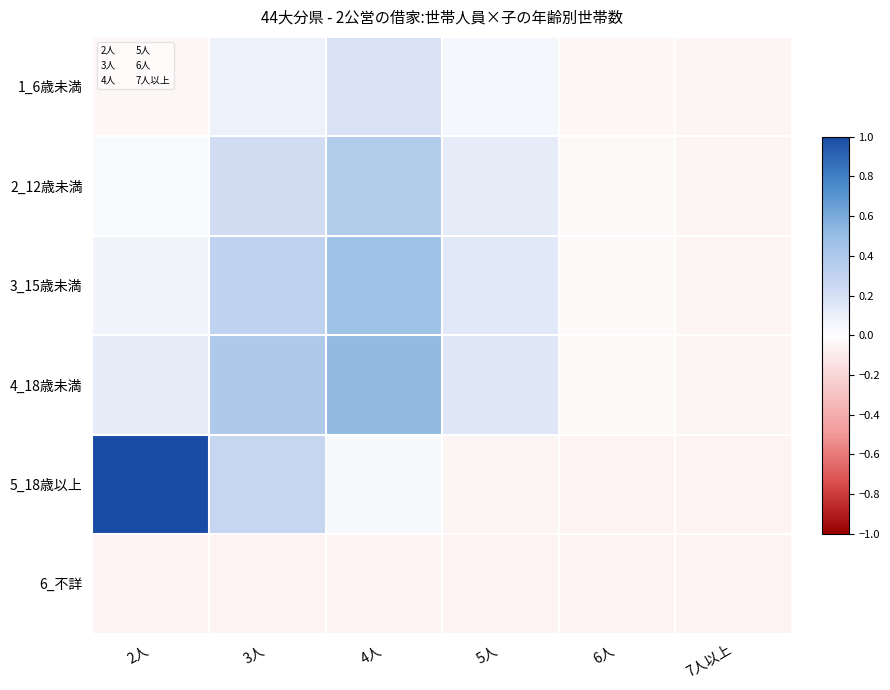

What is the total value across all series at 7人以上?

-0.3